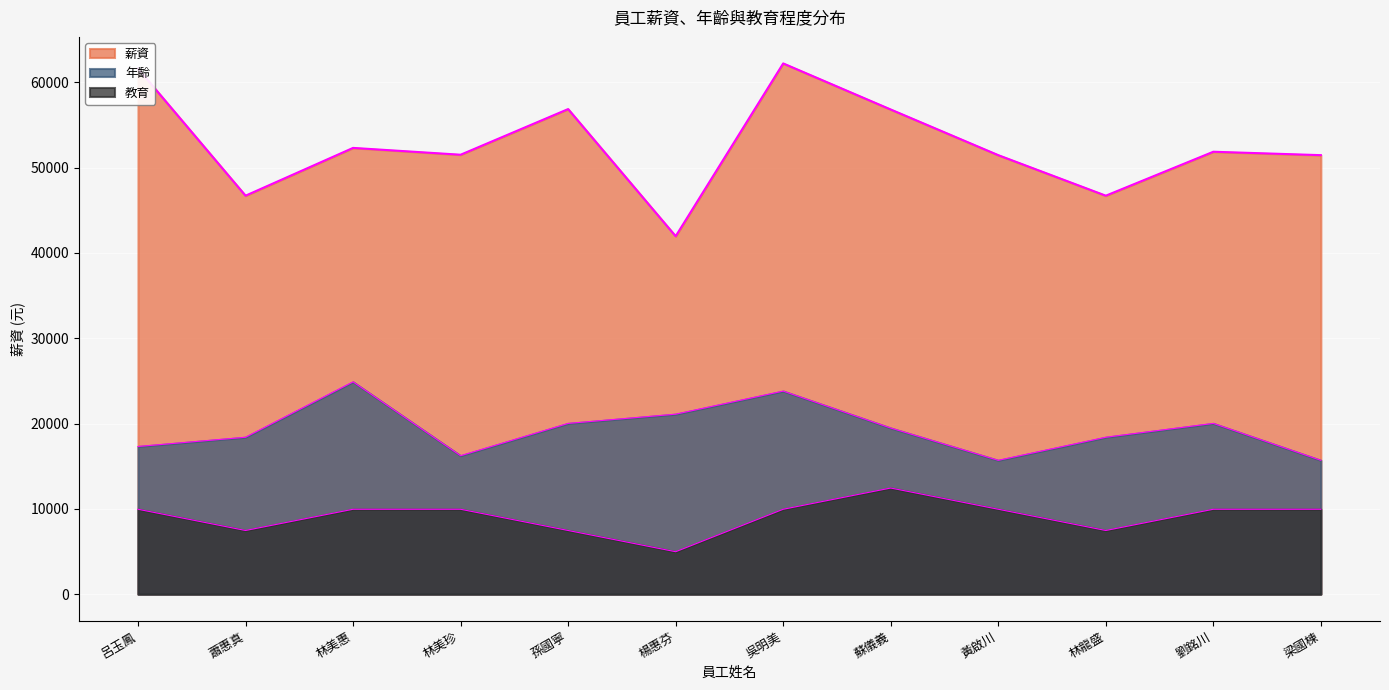

Rank the series by their maximum value, from highest to lowest.

薪資, 年齡, 教育